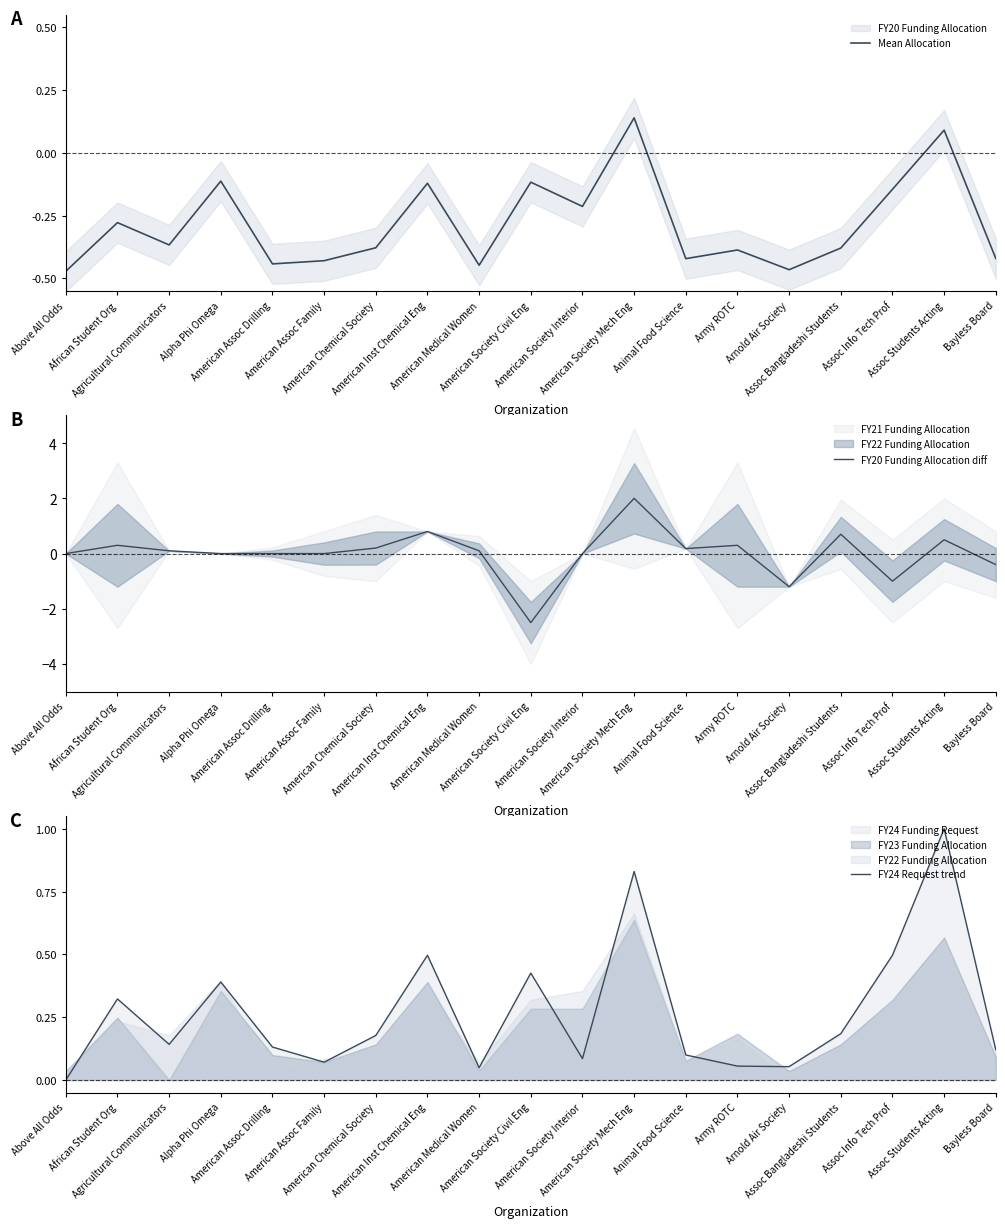

How many times do FY20 Funding Allocation diff and Mean Allocation cross each other?

6